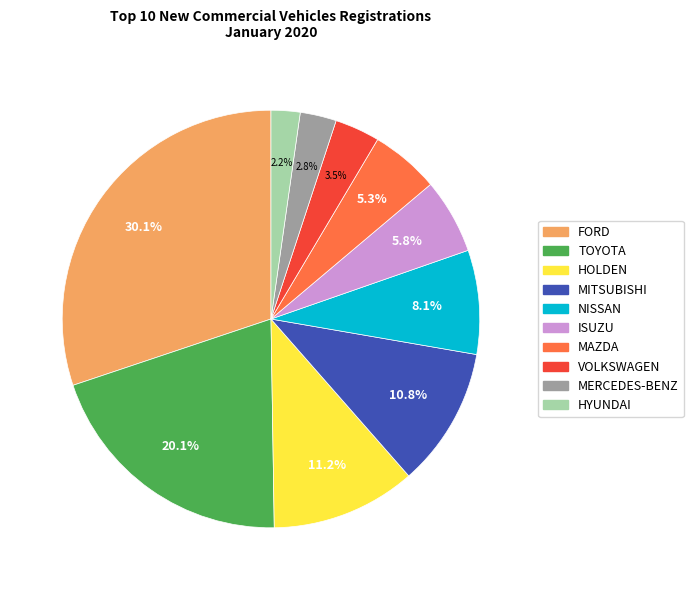

Does HOLDEN represent more than half of the total?

No